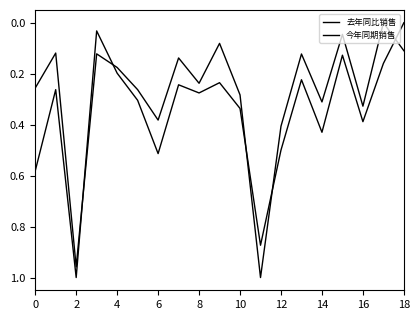

Does the chart have visible grid lines?

No